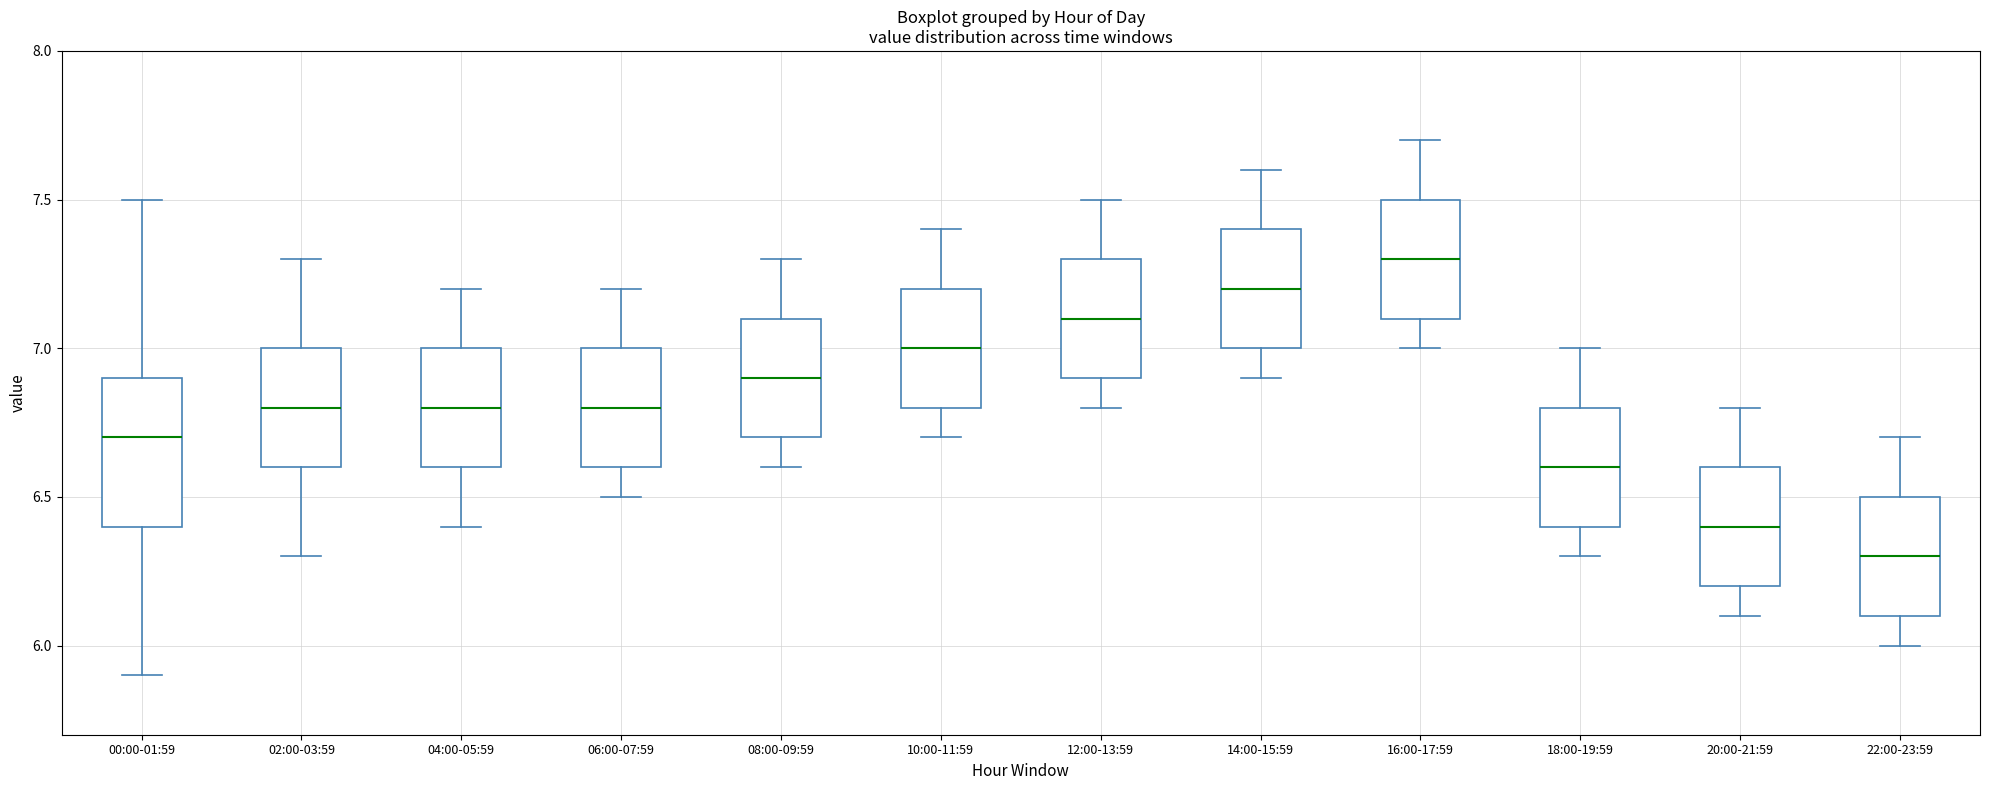

Reading left to right, transcribe this box plot: for each box, give where its median line is, the range the box spans, and where its two whiskers end, as read against the y-axis. The values are not printed on the chart, so give them approximately, as read against the axis.

00:00-01:59: median 6.7, box 6.4 to 6.9, whiskers 5.9 to 7.5
02:00-03:59: median 6.8, box 6.6 to 7.0, whiskers 6.3 to 7.3
04:00-05:59: median 6.8, box 6.6 to 7.0, whiskers 6.4 to 7.2
06:00-07:59: median 6.8, box 6.6 to 7.0, whiskers 6.5 to 7.2
08:00-09:59: median 6.9, box 6.7 to 7.1, whiskers 6.6 to 7.3
10:00-11:59: median 7.0, box 6.8 to 7.2, whiskers 6.7 to 7.4
12:00-13:59: median 7.1, box 6.9 to 7.3, whiskers 6.8 to 7.5
14:00-15:59: median 7.2, box 7.0 to 7.4, whiskers 6.9 to 7.6
16:00-17:59: median 7.3, box 7.1 to 7.5, whiskers 7.0 to 7.7
18:00-19:59: median 6.6, box 6.4 to 6.8, whiskers 6.3 to 7.0
20:00-21:59: median 6.4, box 6.2 to 6.6, whiskers 6.1 to 6.8
22:00-23:59: median 6.3, box 6.1 to 6.5, whiskers 6.0 to 6.7